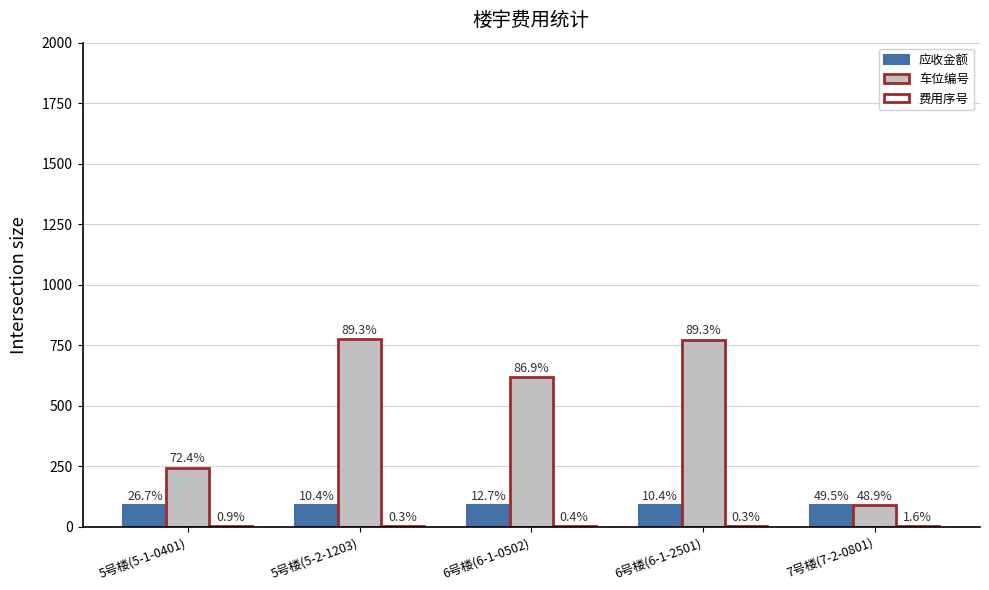

How many groups of bars are there?

5